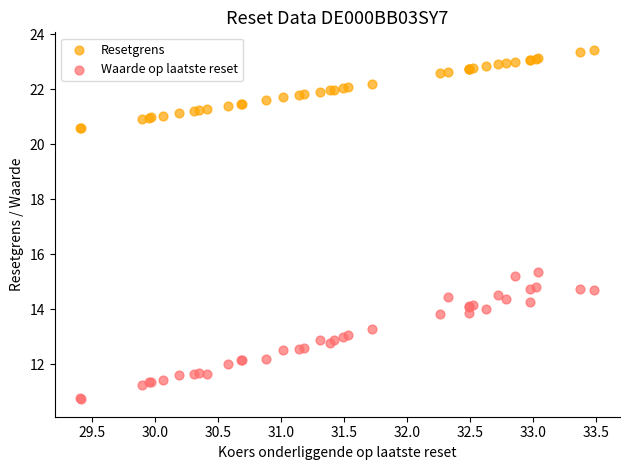

Which series reaches the maximum Y coordinate?

Resetgrens